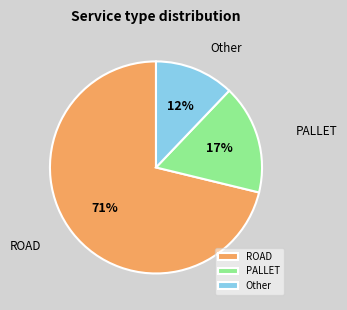

To the nearest percent, what percentage of the pie is ROAD?

71%